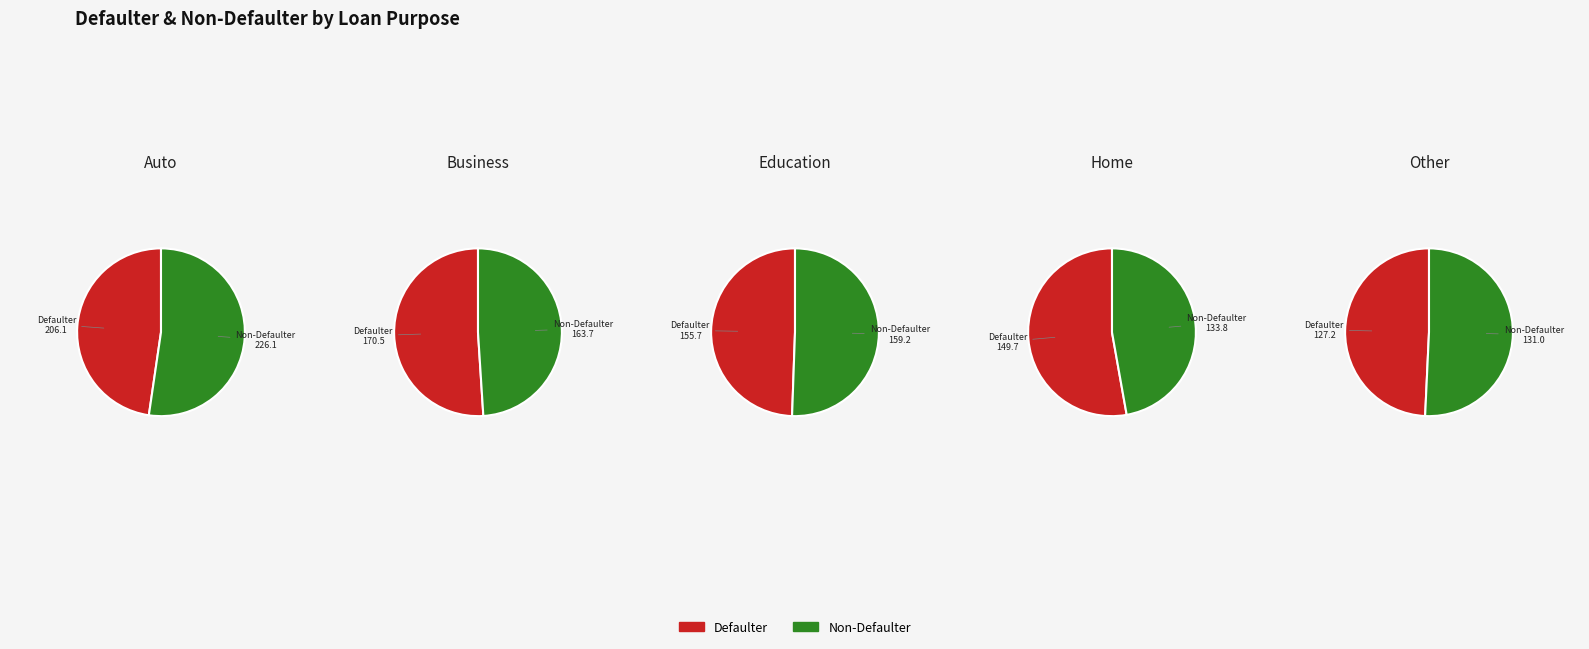

Which series changed the most between 2 and 4?

Defaulter